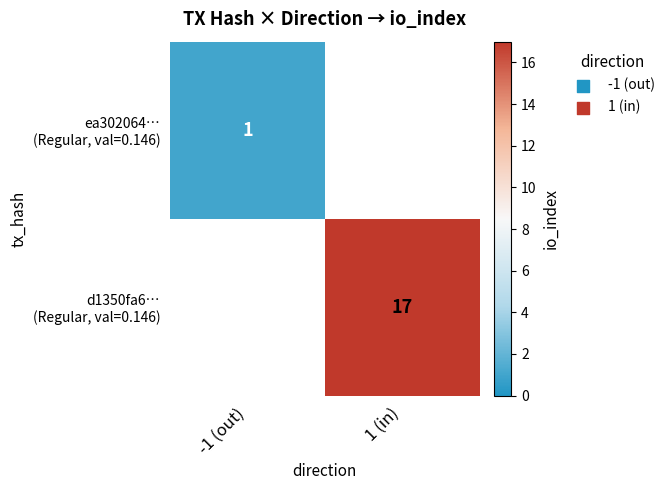

Which series has the widest spread of values?

ea302064… (Regular, val=0.146)